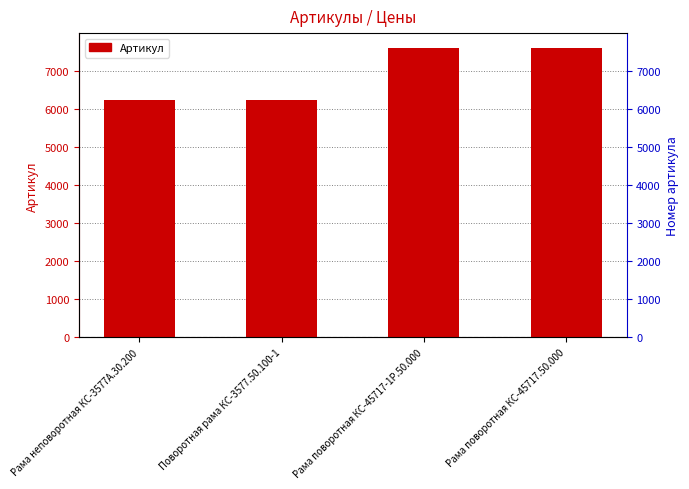

What is the sum of all values?

27702